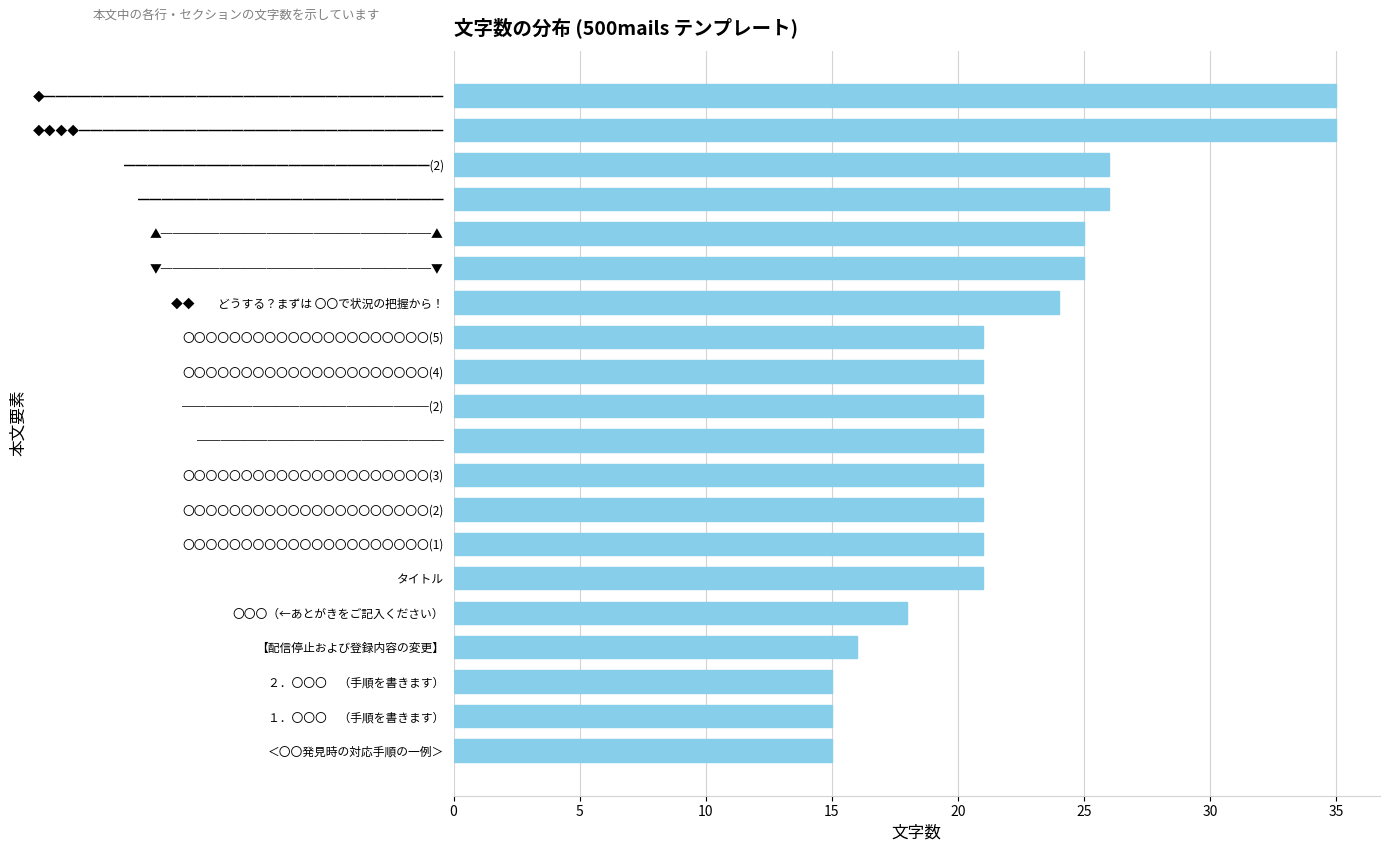

What is the average value?

22